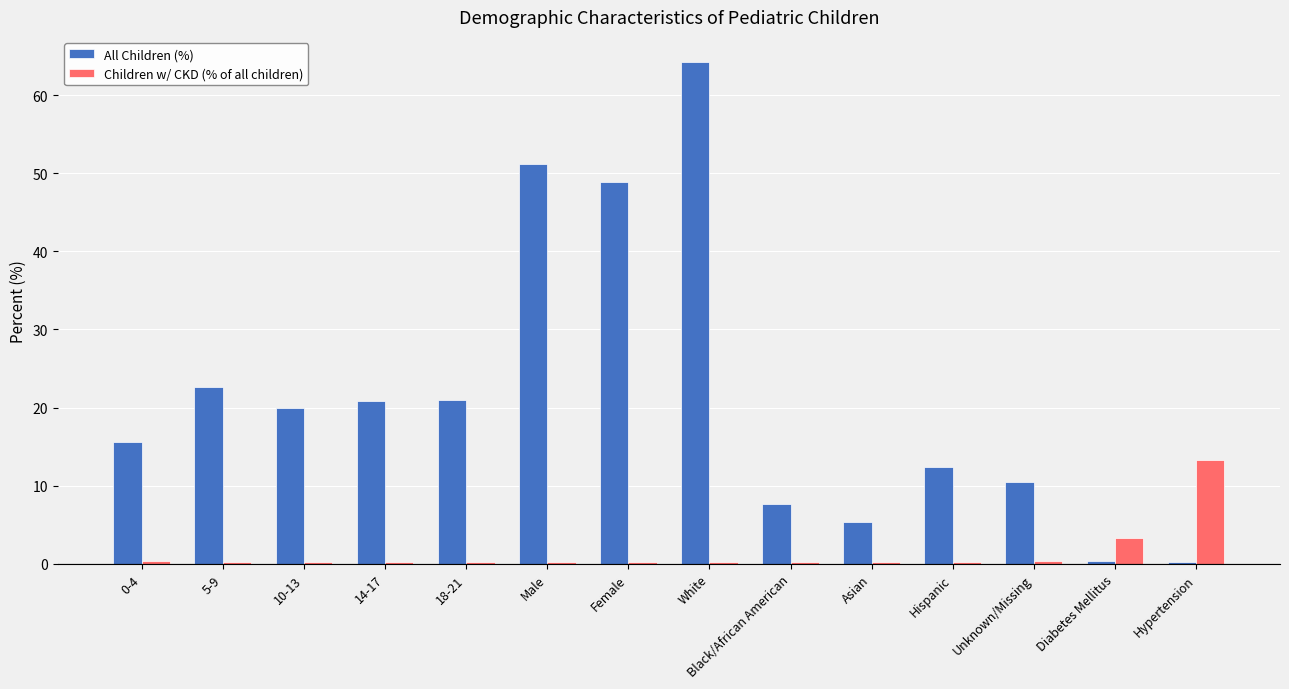

At which label does All Children (%) reach its peak?

White